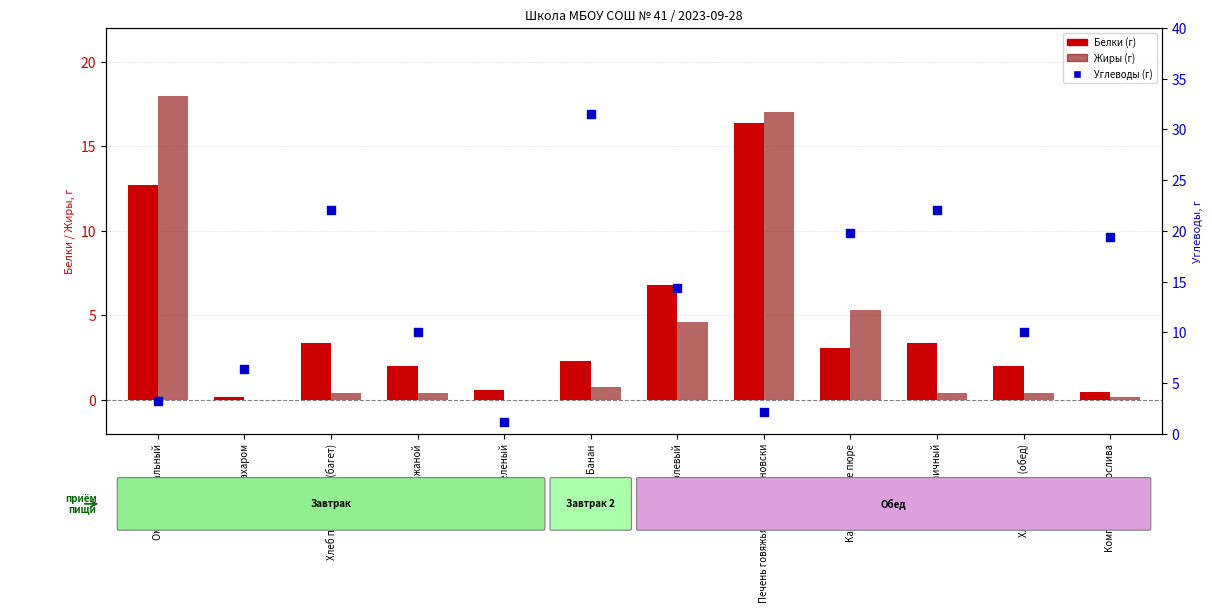

At how many categories does at least one series exceed 1?

12